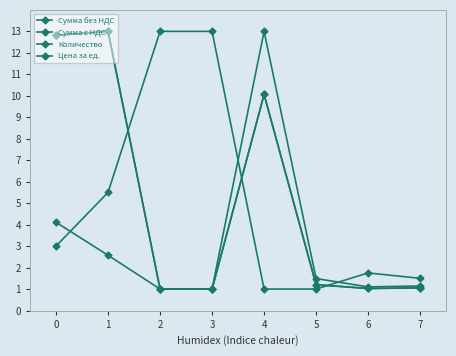

What is the average value of the Сумма без НДС series?

5.1